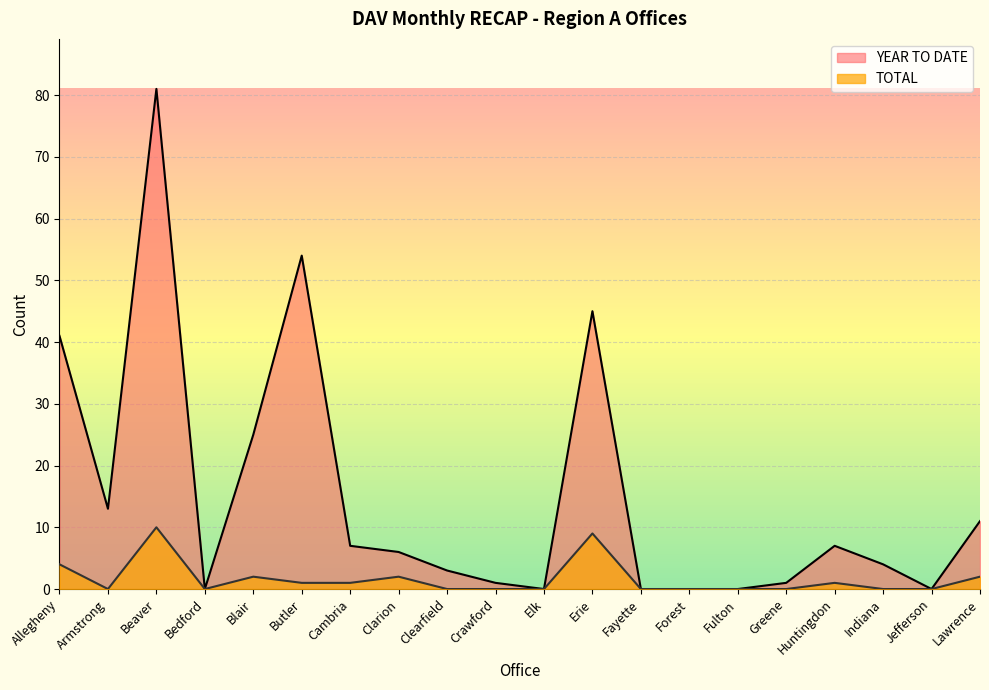

Where is TOTAL nearest to the value 5?

Allegheny